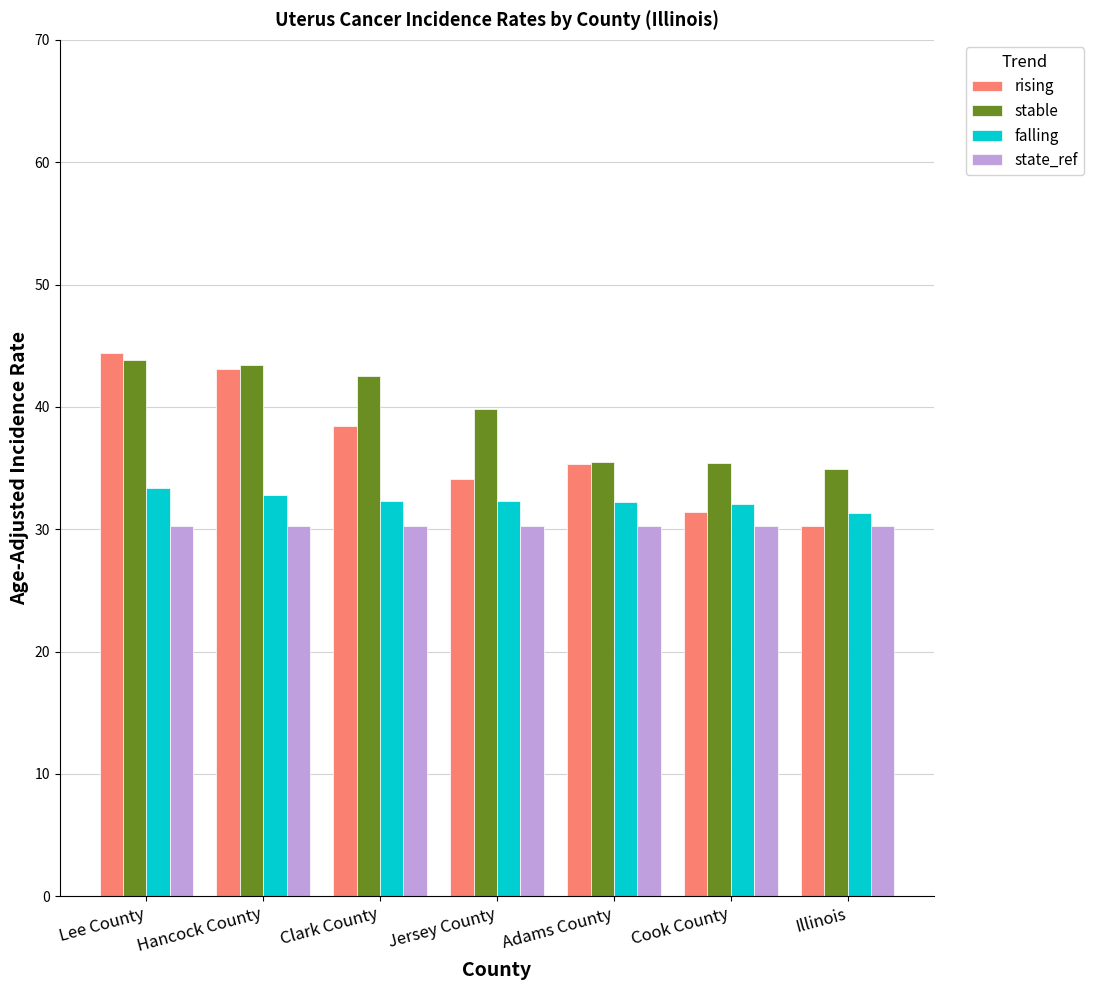

The state_ref series shows 8.3 at Jersey County. True or false?

False